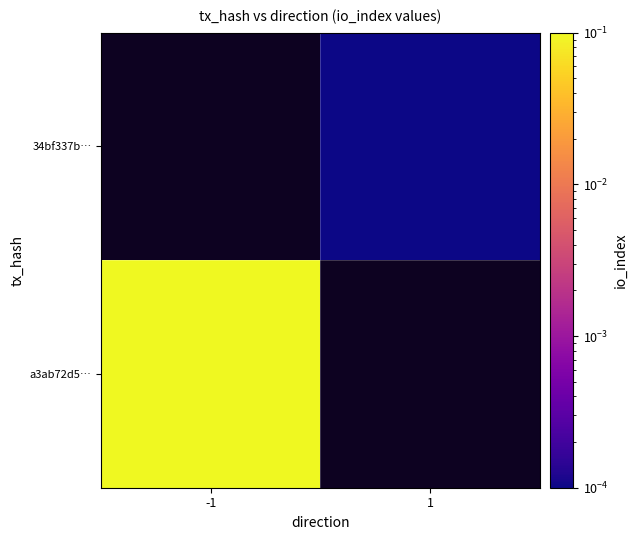

List the series in order of their overall mean, lowest first.

a3ab72d5…, 34bf337b…